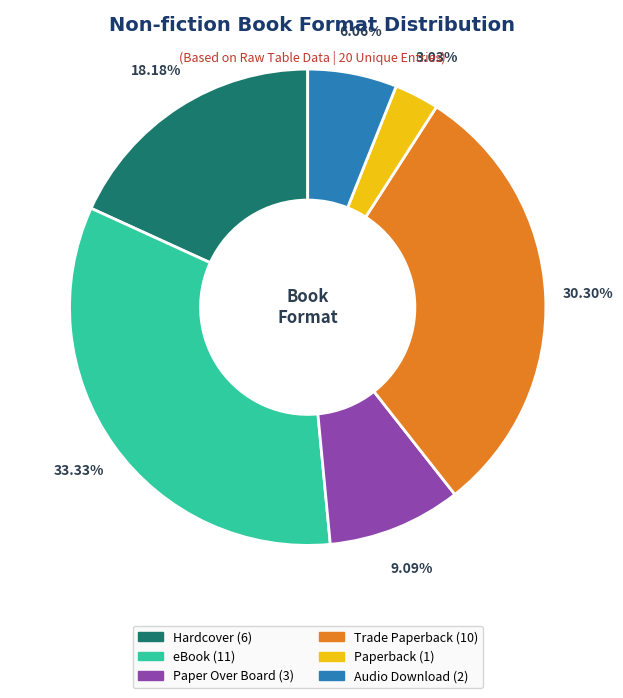

Which slice is the largest?

eBook